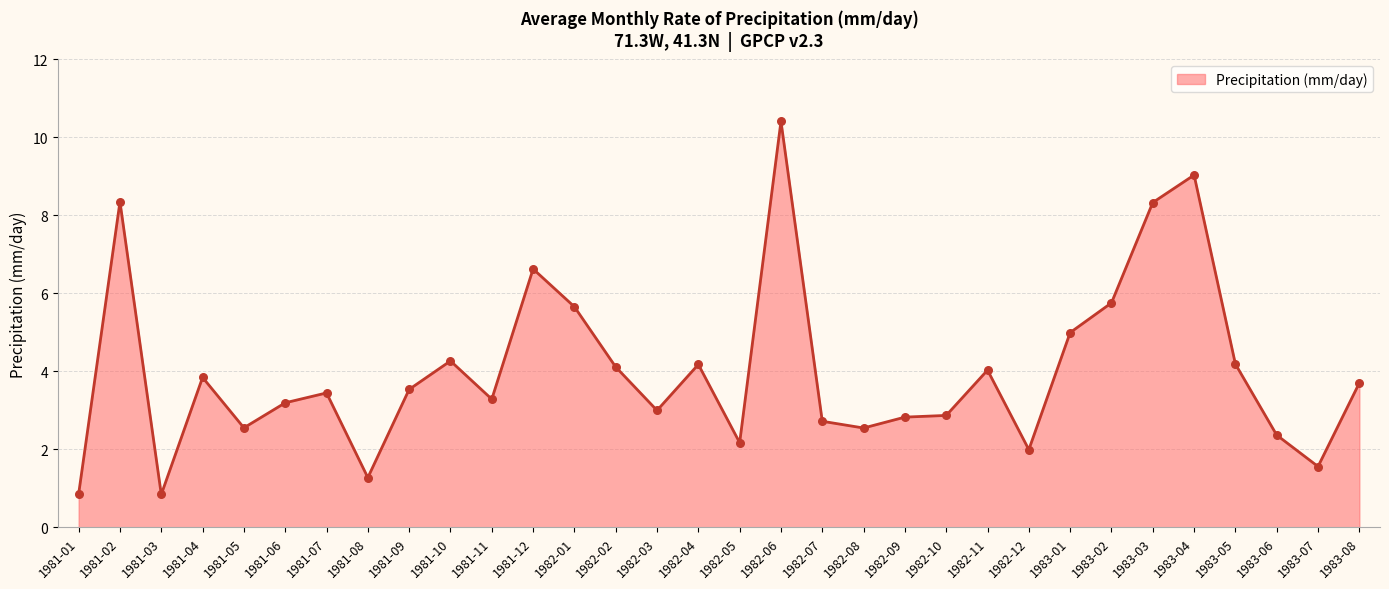

Which has a higher value, 1983-03 or 1983-07?

1983-03